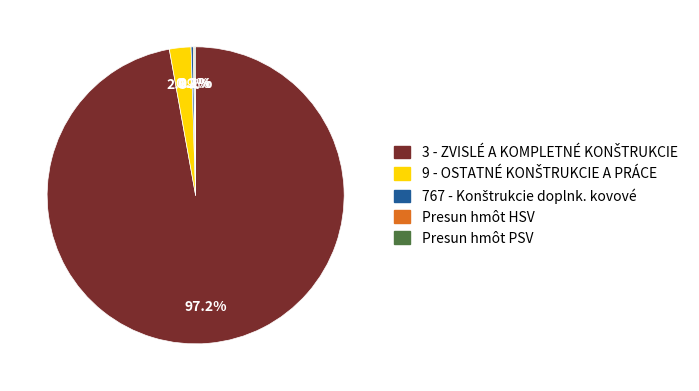

Is there any slice that represents more than half of the pie?

Yes